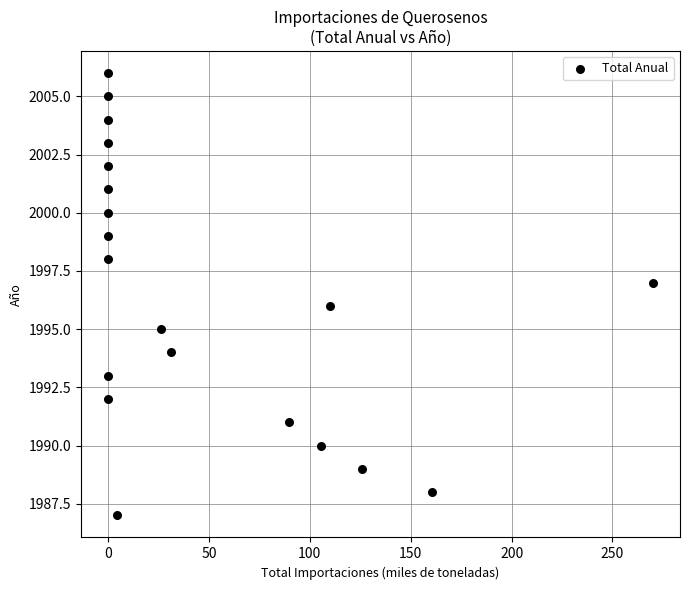

What is the range of Y values (max minus min)?

19